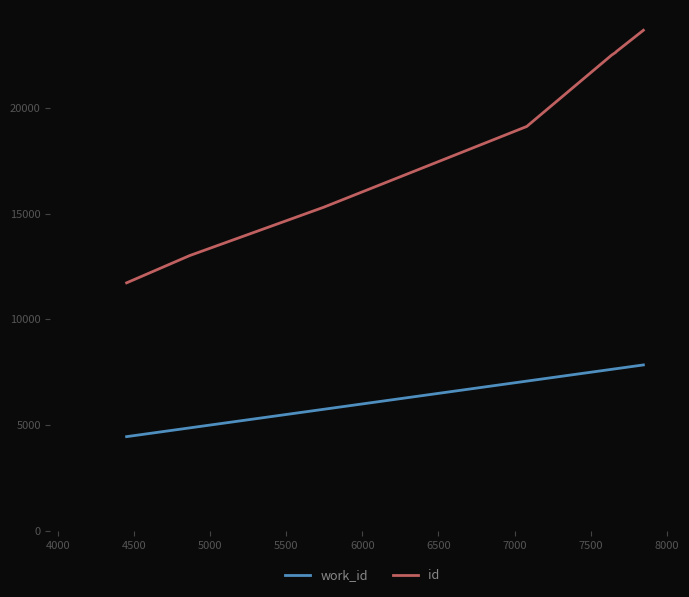

What is the minimum value for id?

11730